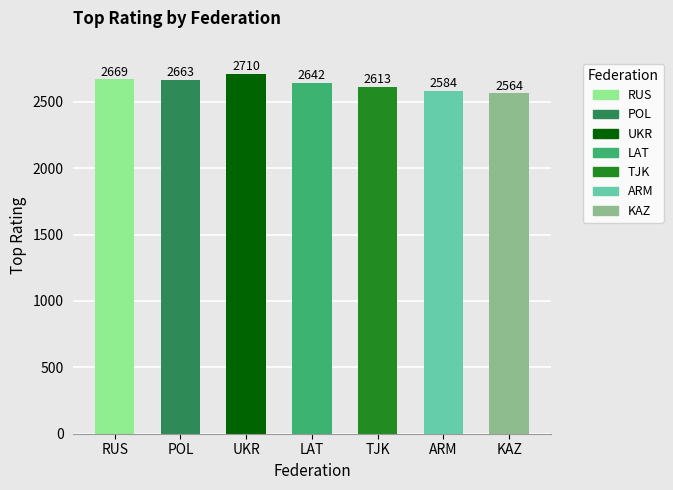

What is the label of the 5th bar from the left?

TJK